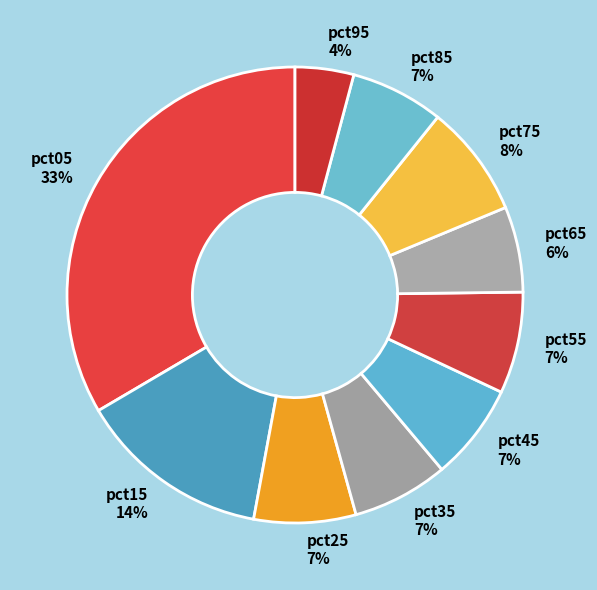

Which category has the biggest portion of the pie?

pct05